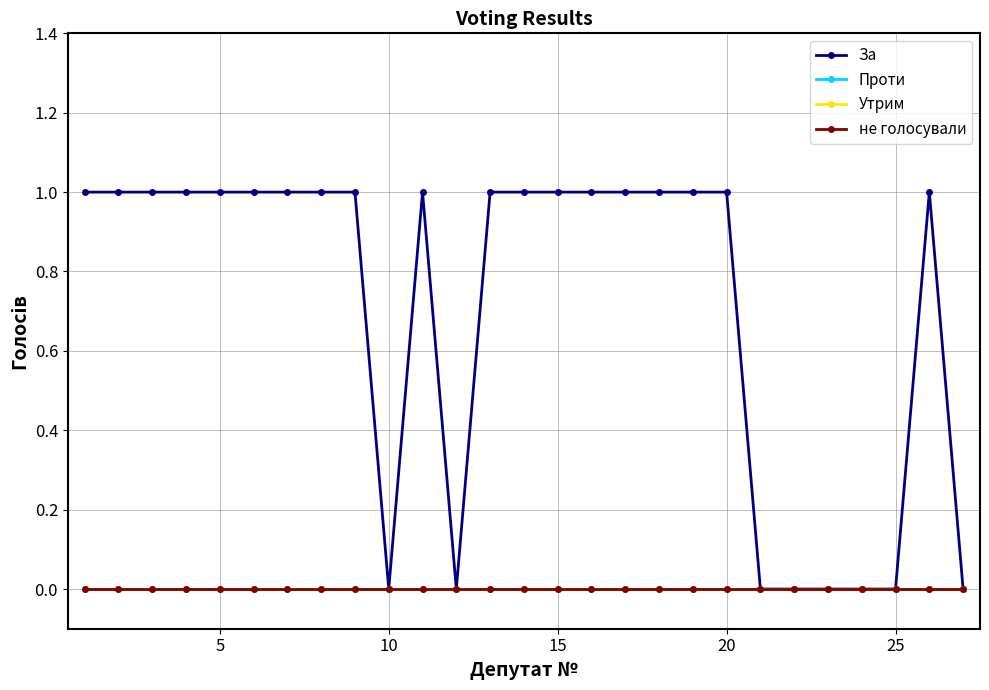

True or false: За and не голосували intersect in this chart.

False